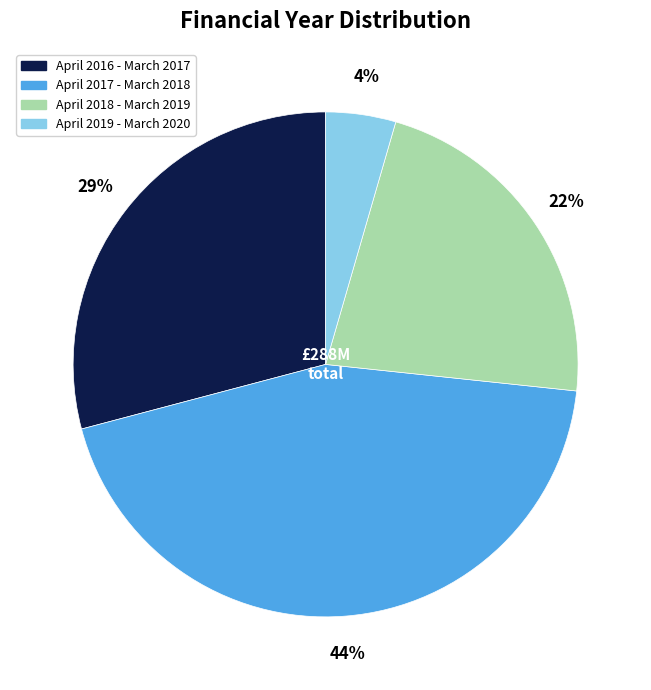

Count the number of slices in the pie.

4